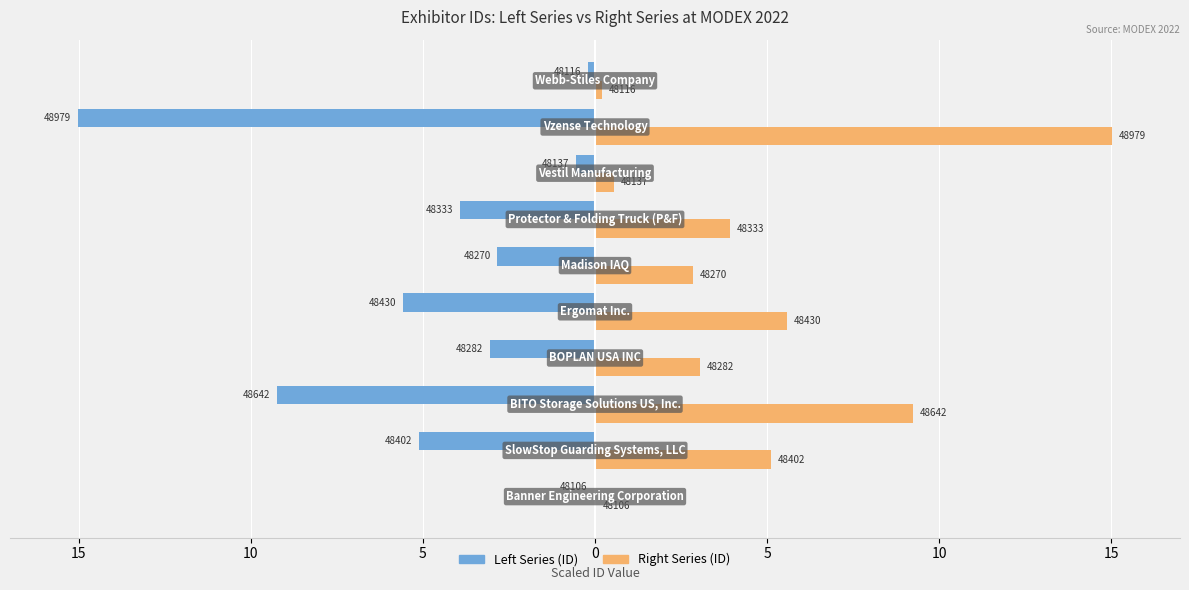

What are all the series names shown in the legend?

Left Series (ID), Right Series (ID)